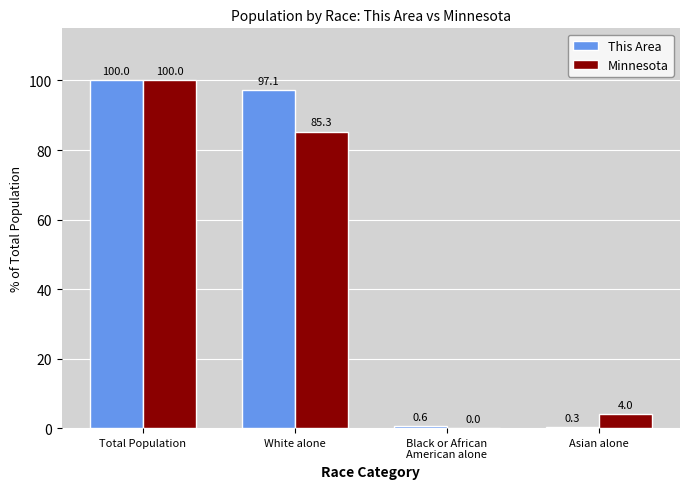

Where does the Minnesota series first go above 85?

Total Population